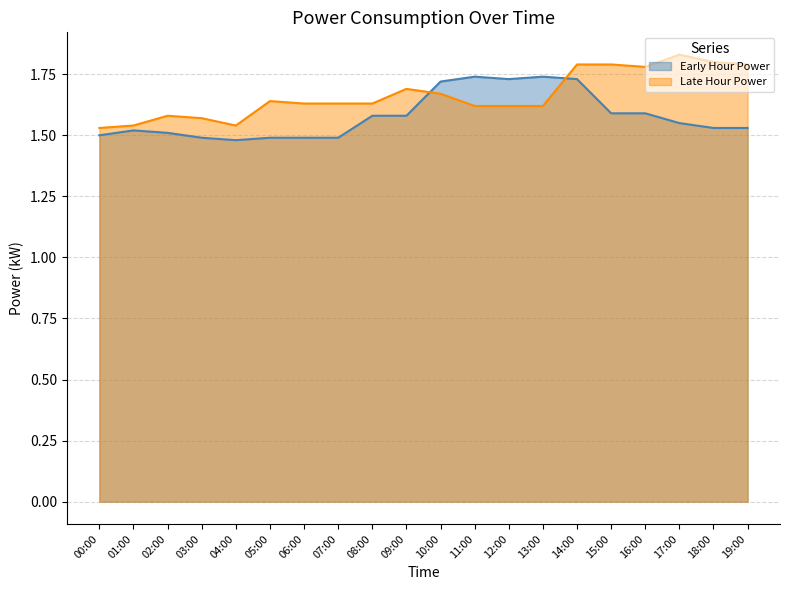

What are all the series names shown in the legend?

Early Hour Power, Late Hour Power